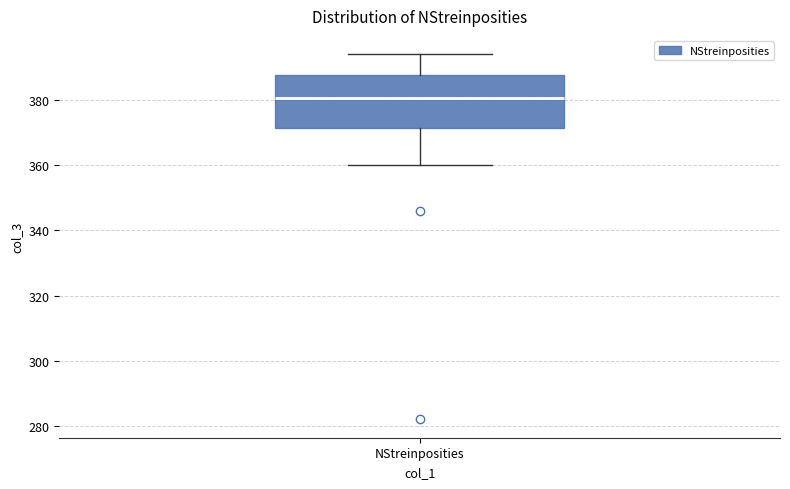

Read this box plot against the y-axis: the position of the median line, the range covered by the box, and the ends of both whiskers. The values are not printed on the chart, so give them approximately, as read against the axis.

median 380, box 372 to 388, whiskers 360 to 394